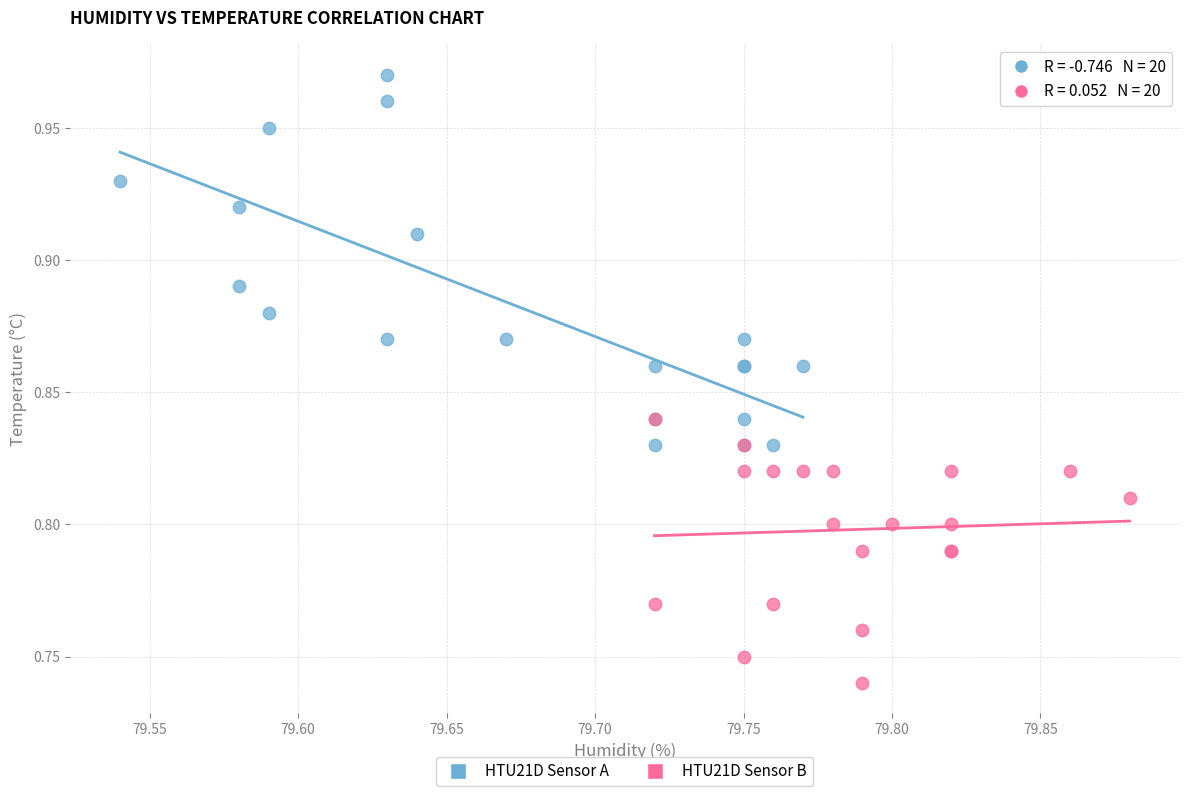

Which series has the widest spread of Y values?

HTU21D Sensor A